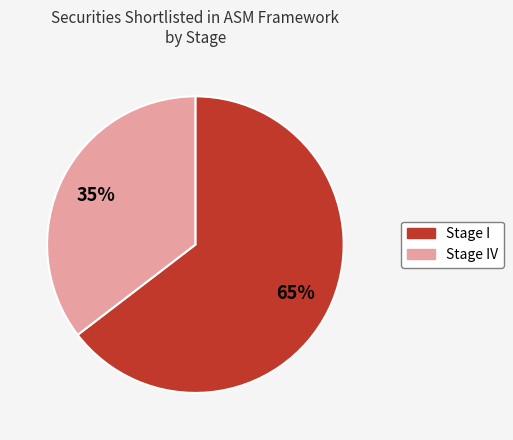

To the nearest percent, what is the average slice percentage?

50%